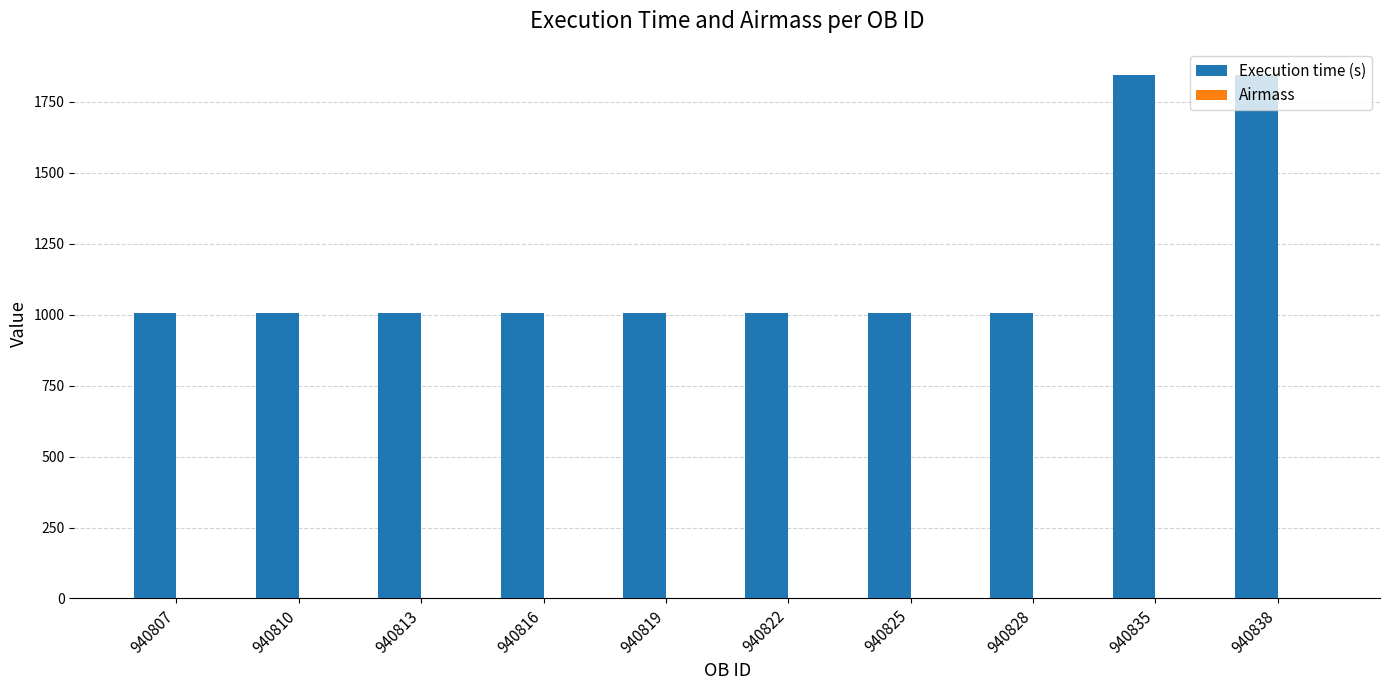

Which series has the largest total across all categories?

Execution time (s)